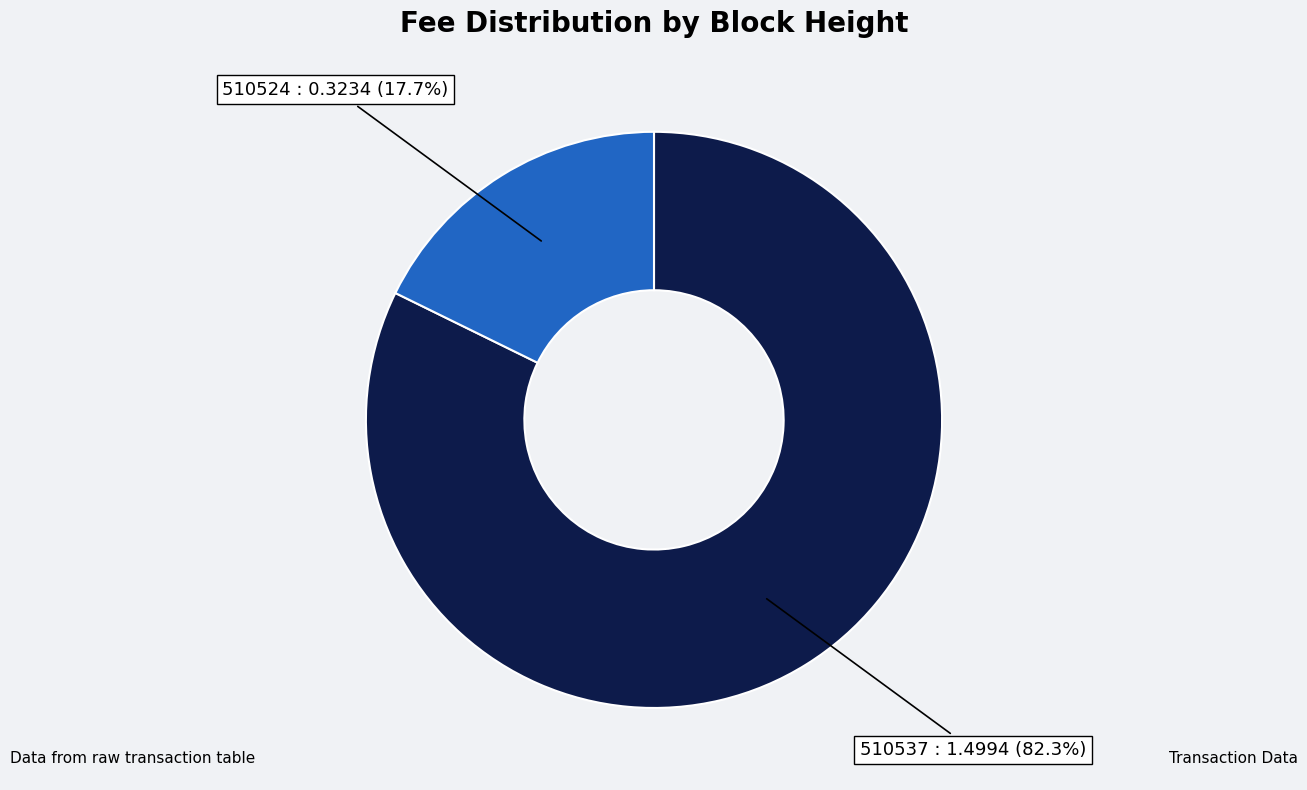

To the nearest percent, what is the difference between the largest and smallest slice percentages?

65%